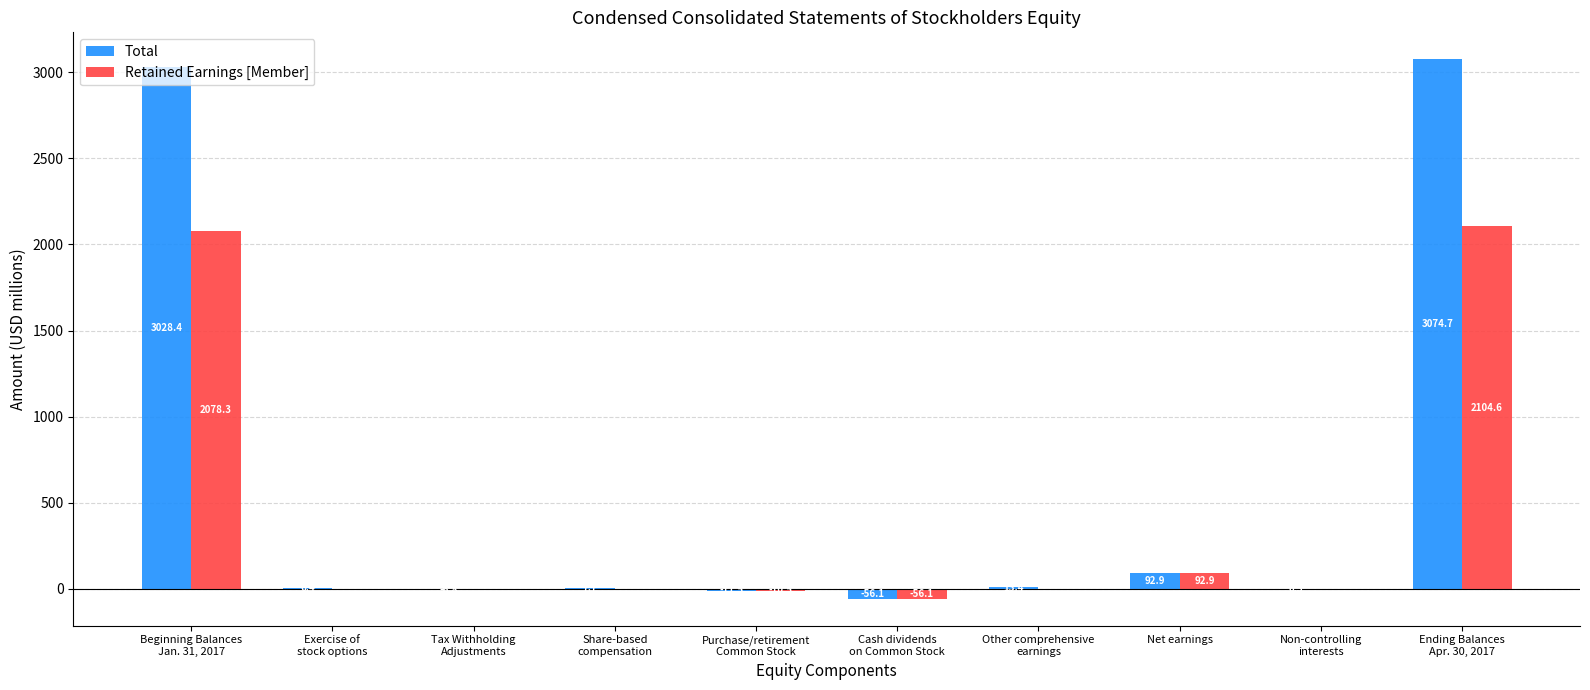

What are all the series names shown in the legend?

Total, Retained Earnings [Member]